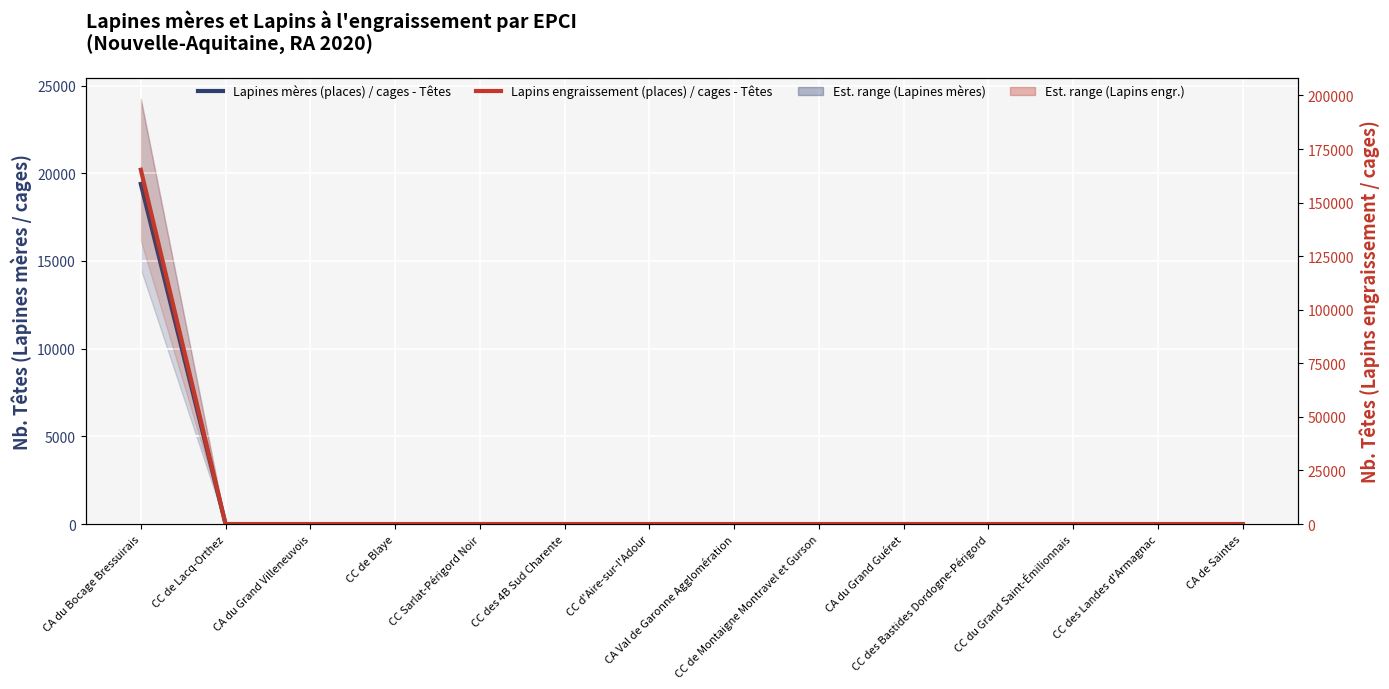

Which category has the highest value in the Lapins engraissement (places) / cages - Têtes series?

CA du Bocage Bressuirais